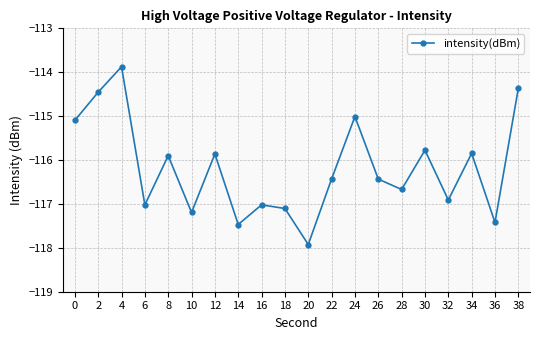

How many interior local peaks (higher than both neighbors) does the data have?

7